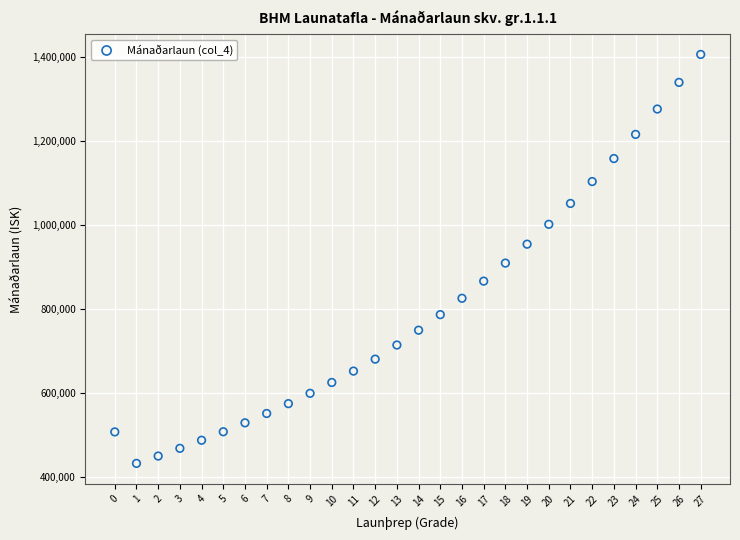

What is the range of Y values (max minus min)?

973856